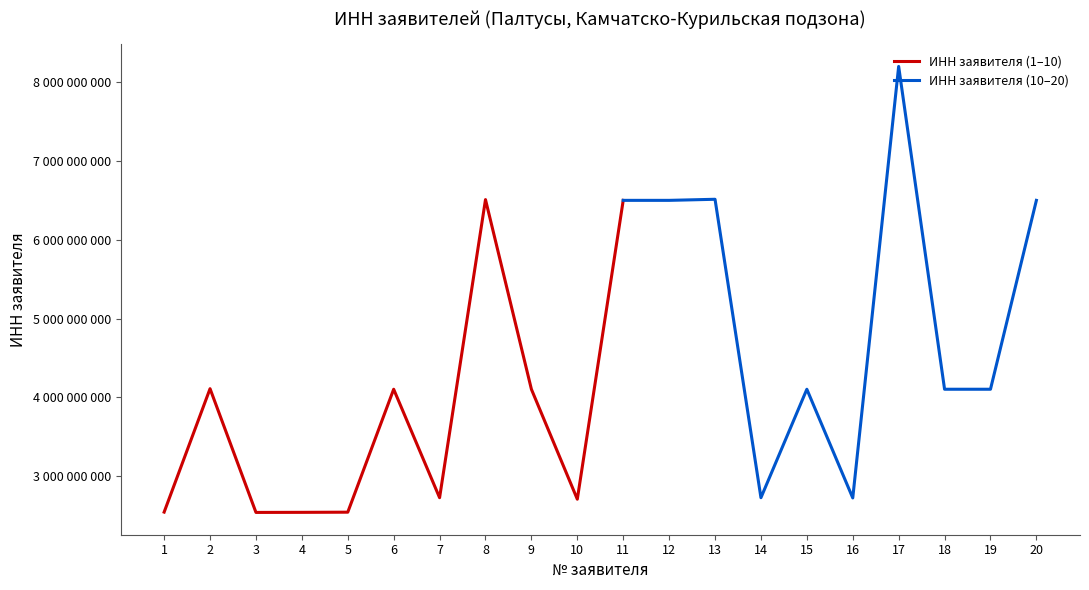

What is the value of the 5th point from the left?

2539041064